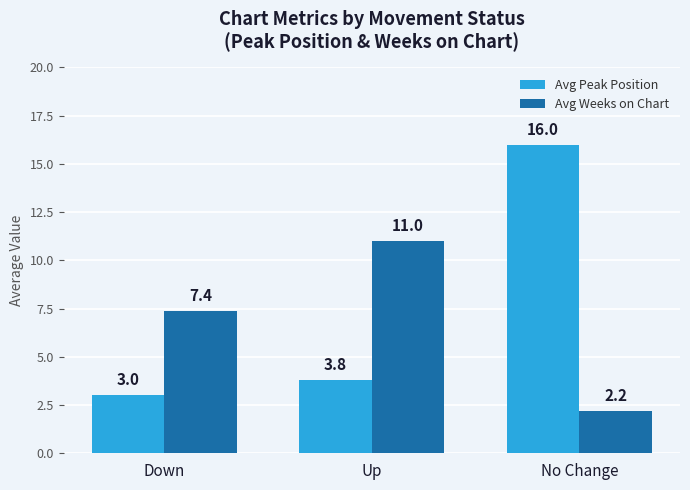

What is the maximum value shown in the chart?

16.0